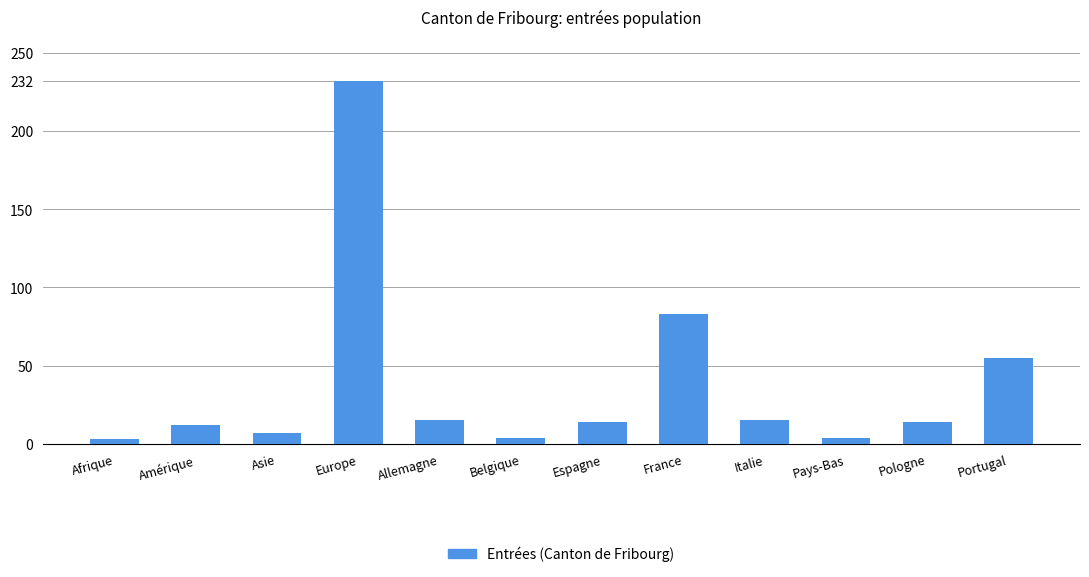

Between Pologne and Belgique, which is larger?

Pologne